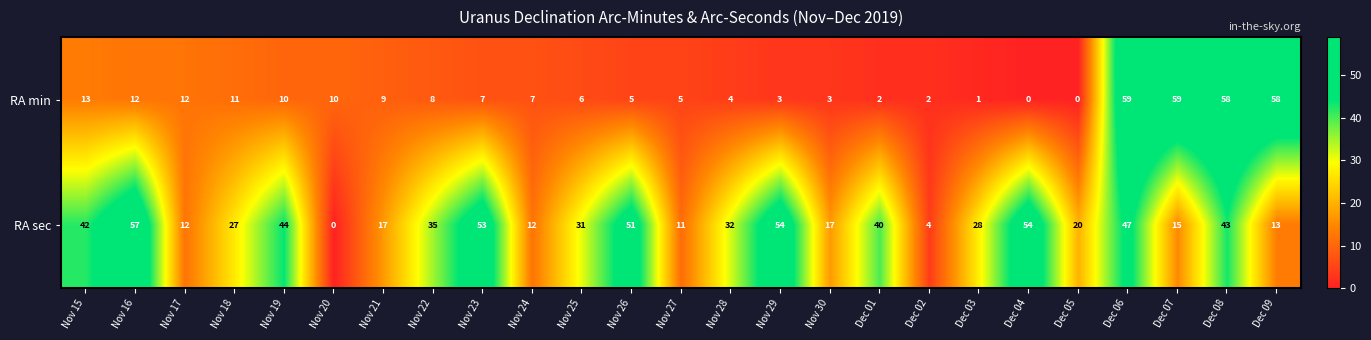

Between Nov 15 and Nov 22, which series saw the biggest shift?

RA sec